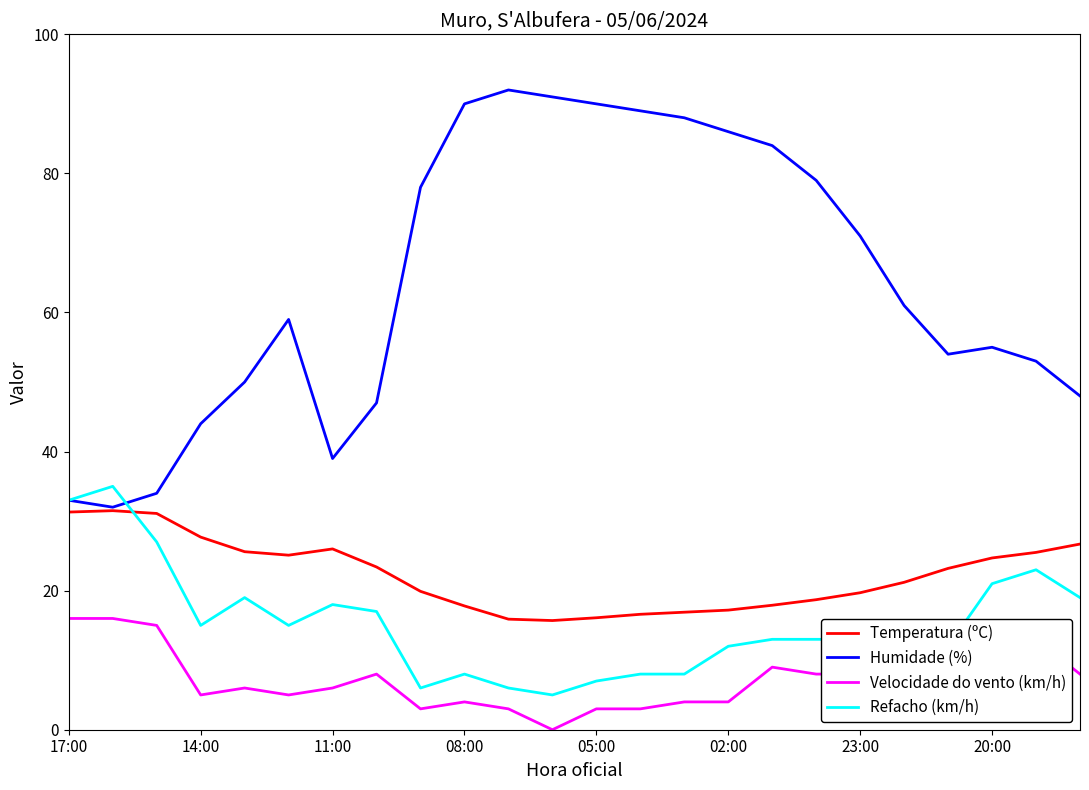

Which series has the largest total across all categories?

Humidade (%)